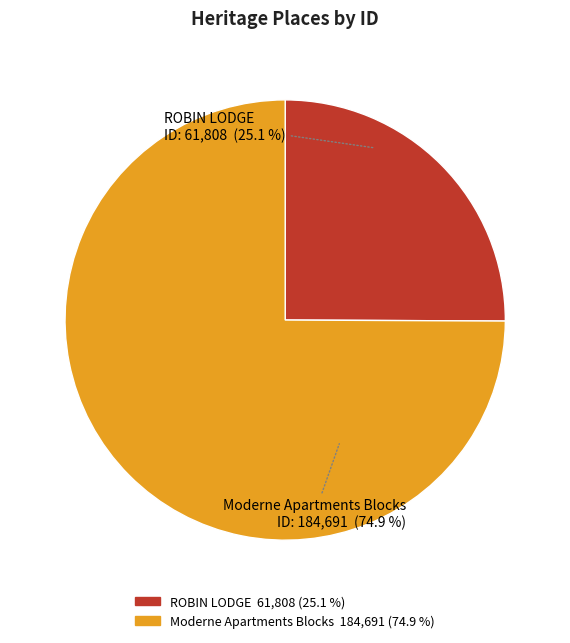

The Moderne Apartments Blocks slice represents 70% of the pie. True or false?

False